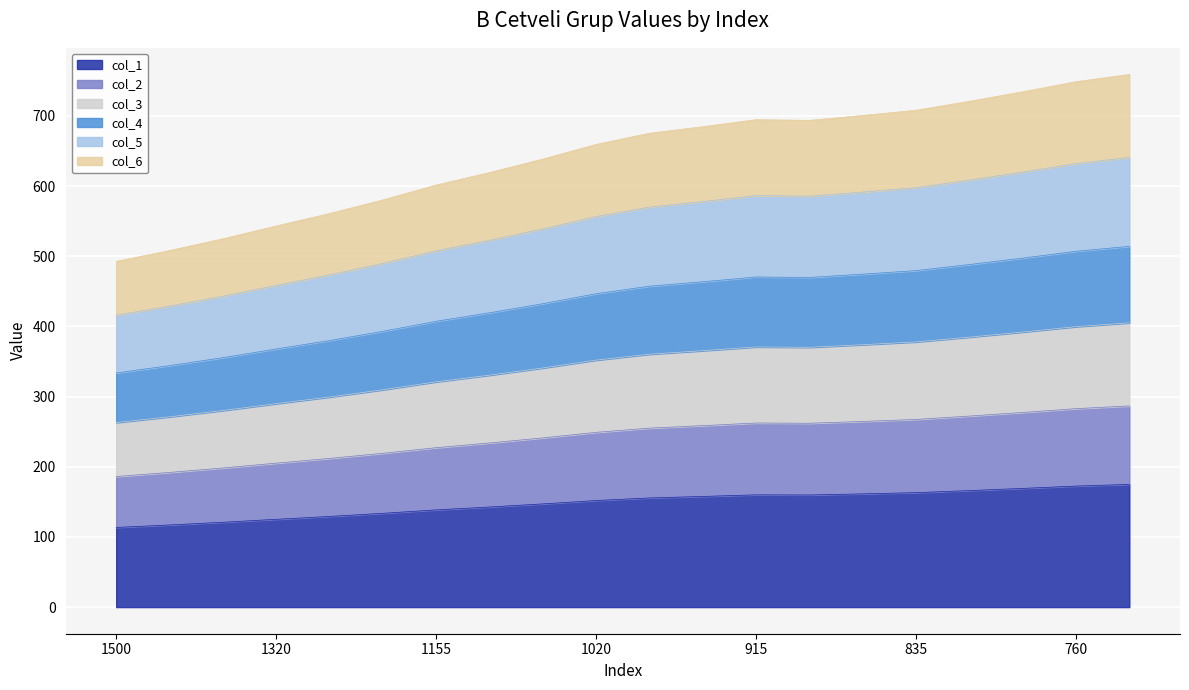

Where is the first local maximum for col_1?

915